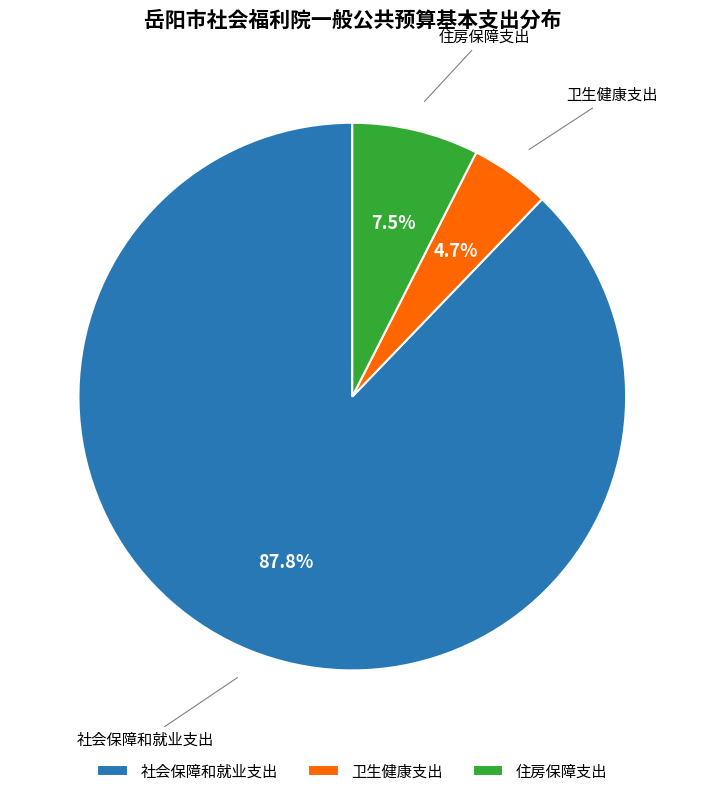

Combined, what portion of the pie is 住房保障支出 and 社会保障和就业支出?

95.3%